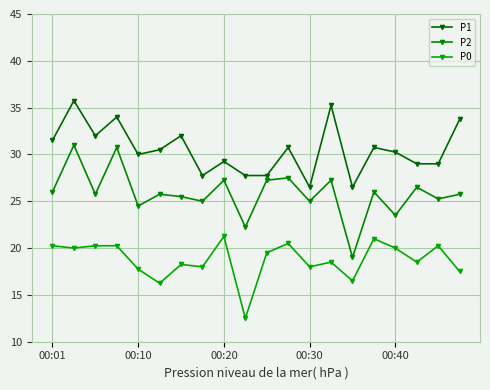

How many categories are shown in the chart?

20